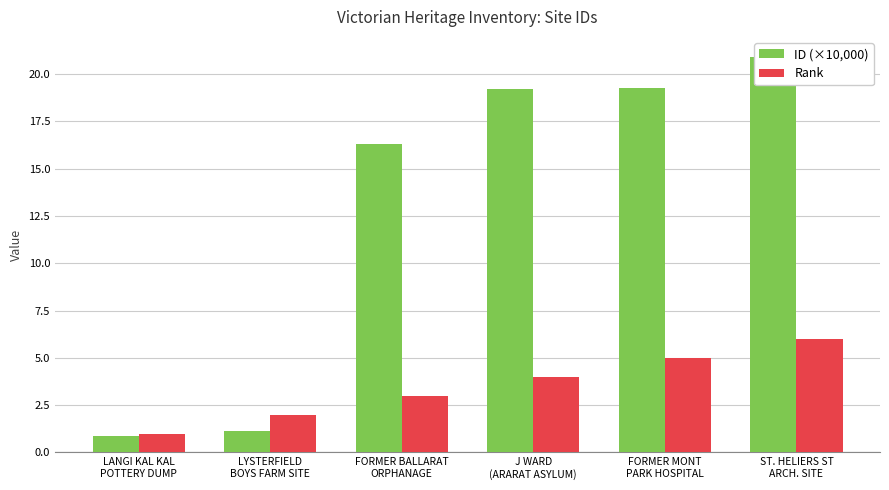

Does the chart contain any negative values?

No